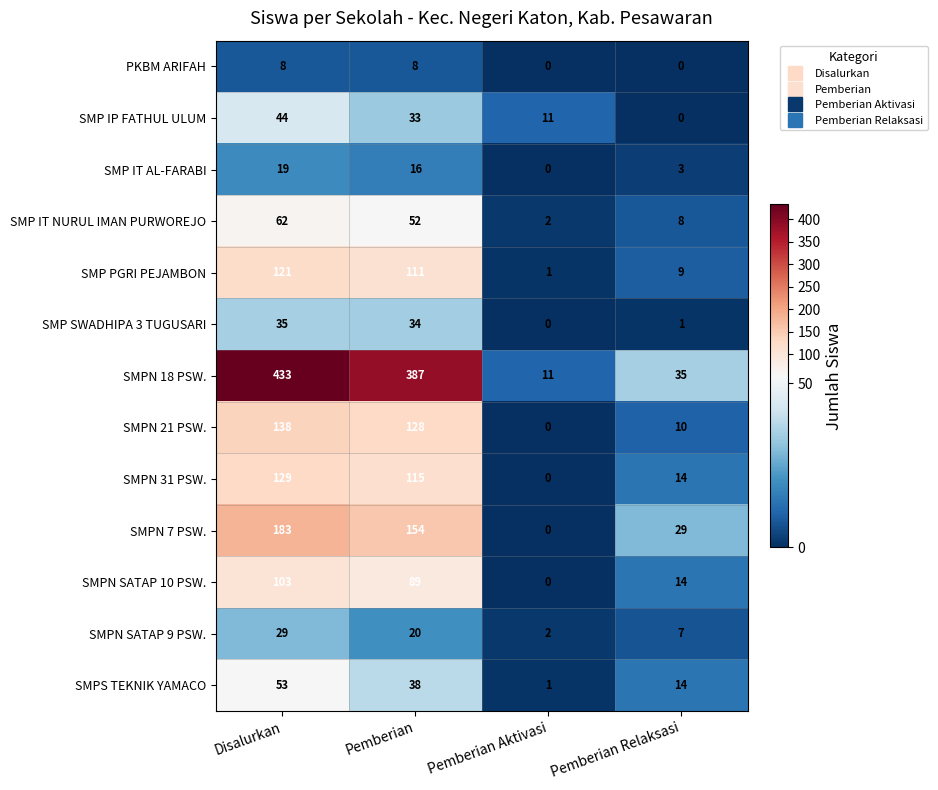

At which category is the sum across all series the highest?

Disalurkan